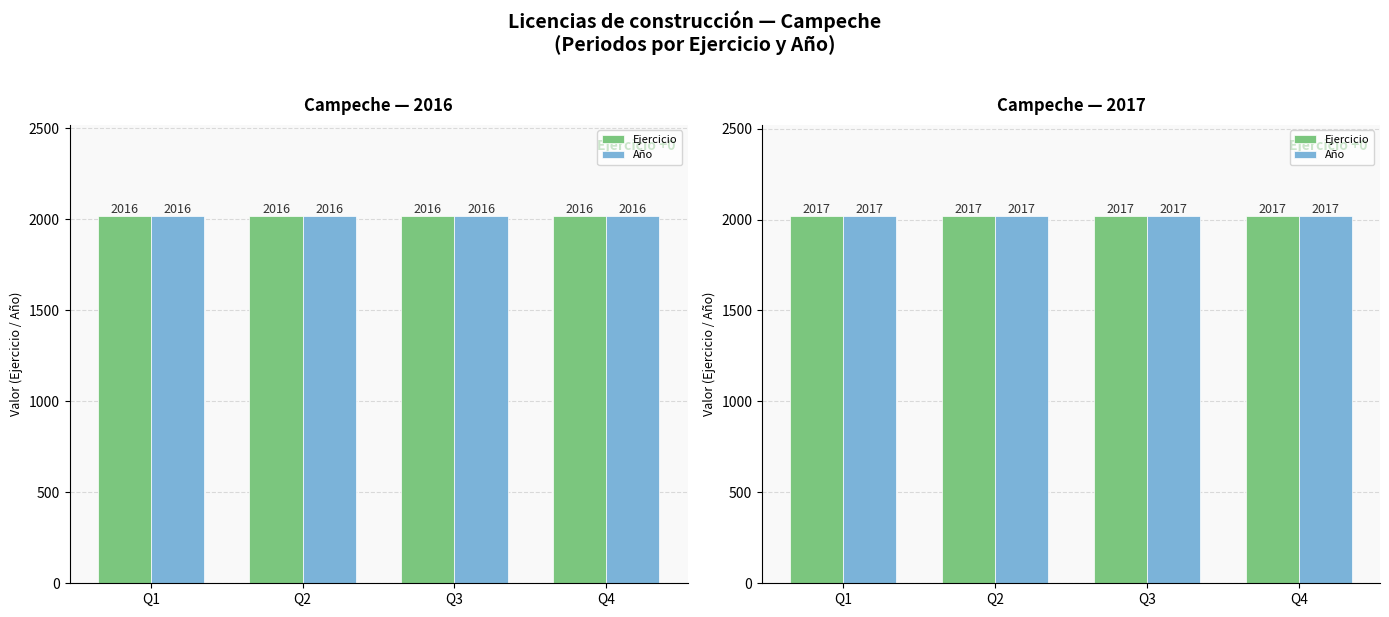

What is the value of the Ejercicio bar at the 4th from the left?

2017